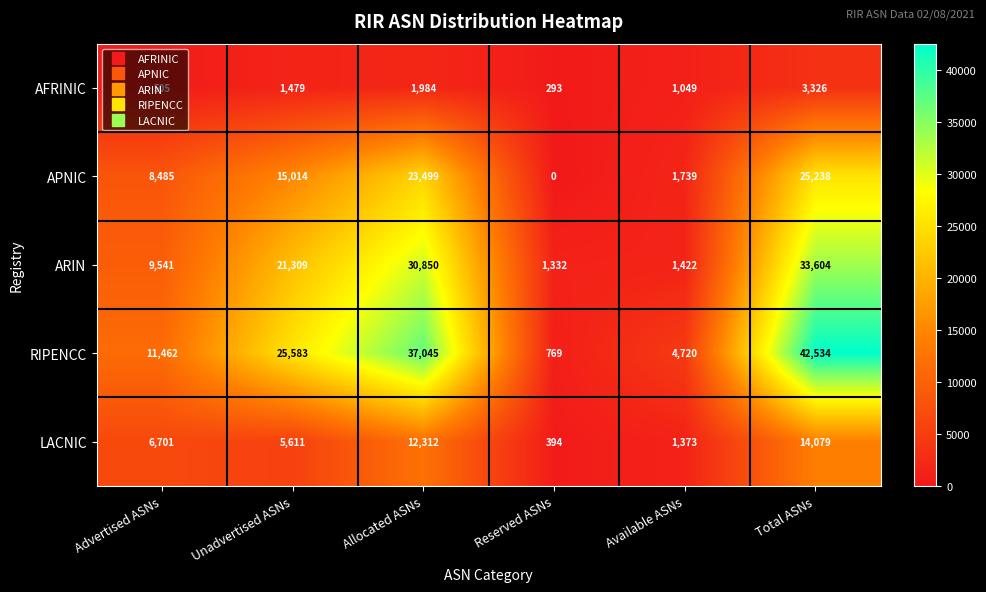

Count the number of data series in this chart.

5